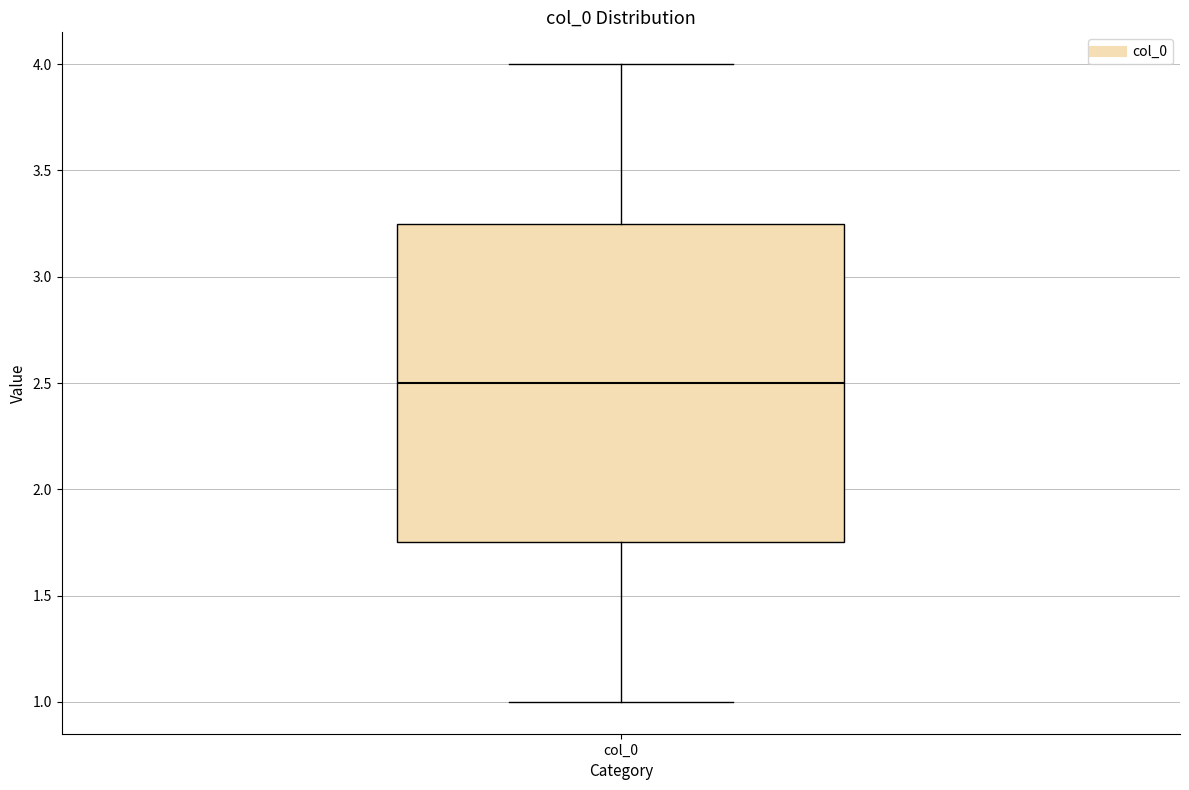

Where is the lower edge of the box for col_0 on the y-axis? The values are not printed on the chart, so give them approximately, as read against the axis.

1.75